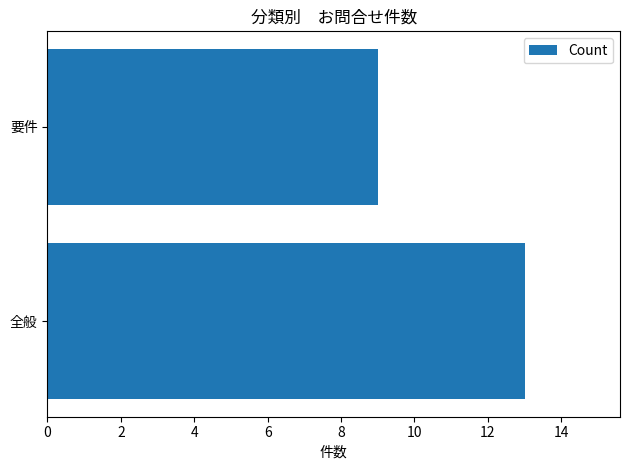

What is the average value?

11